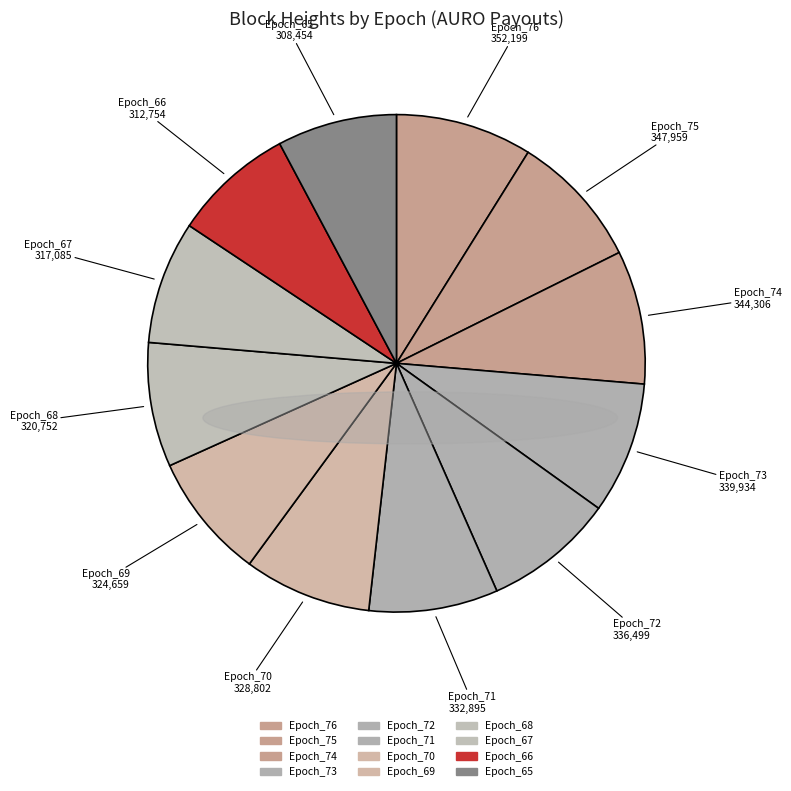

The Epoch_69 slice represents 8% of the pie. True or false?

True